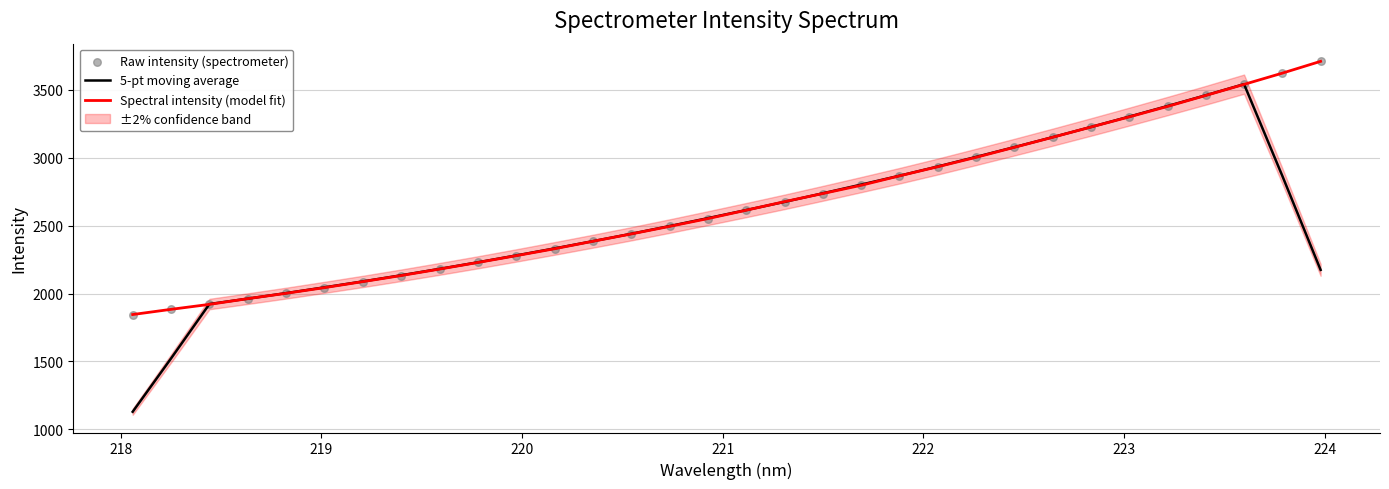

What is the maximum value for 5-pt moving average?

3540.9